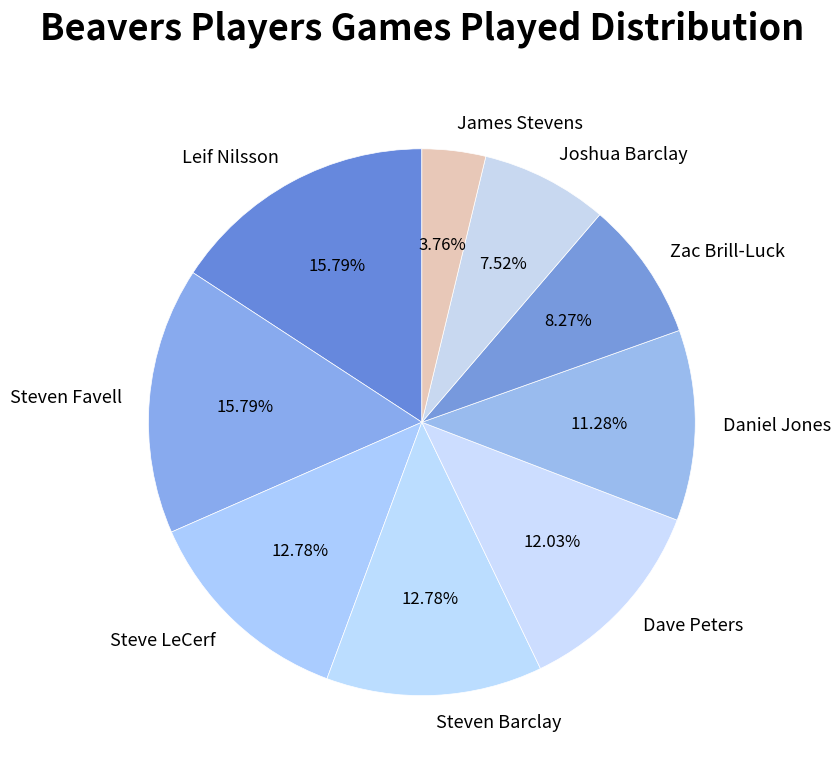

Which has a higher value, Leif Nilsson or Steve LeCerf?

Leif Nilsson